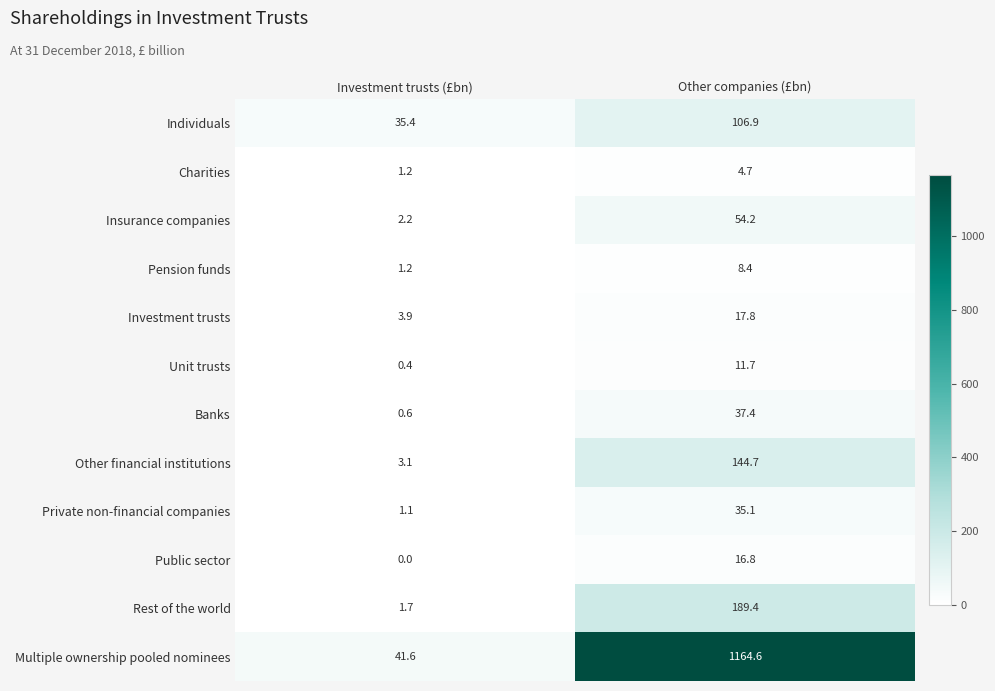

True or false: Other financial institutions has a value of 228.2 at Other companies (£bn).

False